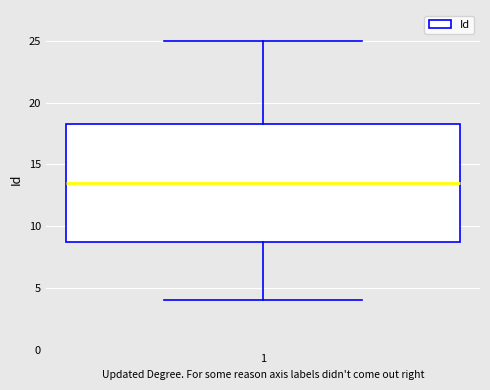

Read this box plot against the y-axis: the position of the median line, the range covered by the box, and the ends of both whiskers. The values are not printed on the chart, so give them approximately, as read against the axis.

median 13.5, box 9.0 to 18.5, whiskers 4.0 to 25.0